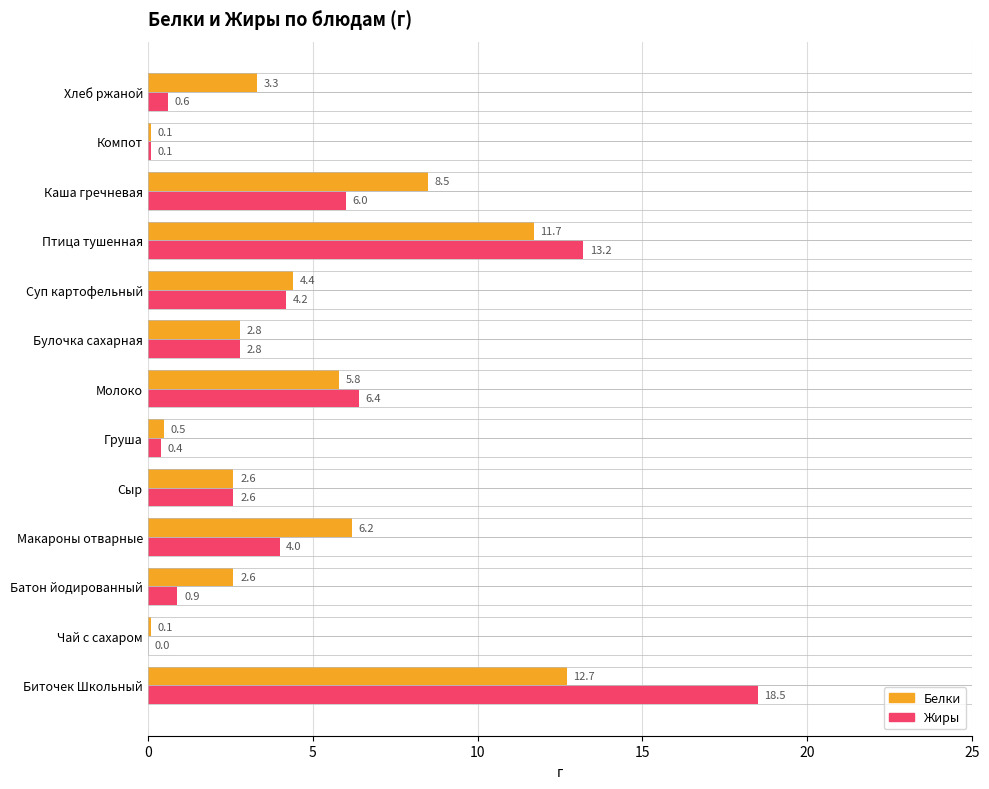

What is the approximate value of Жиры at Суп картофельный?

4.2